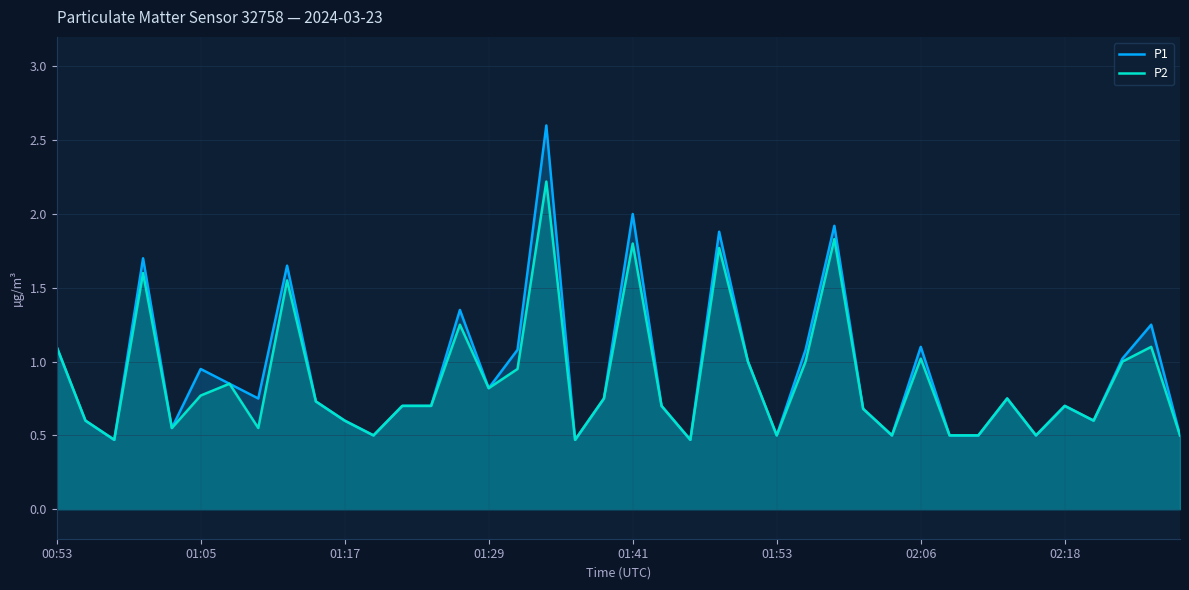

True or false: P2 has more than 2 points higher than both neighbors.

True